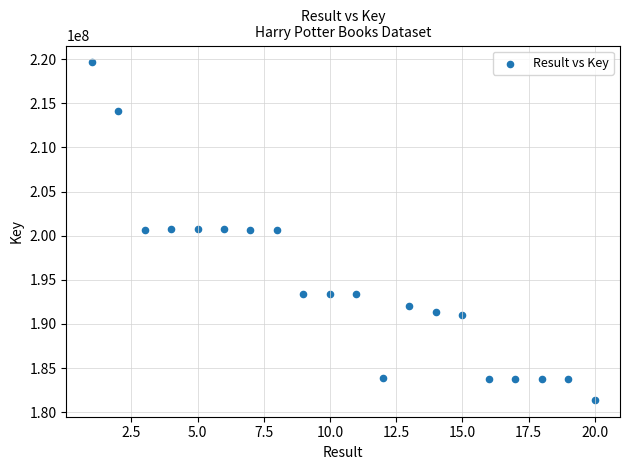

What is the range of Y values (max minus min)?

38241295